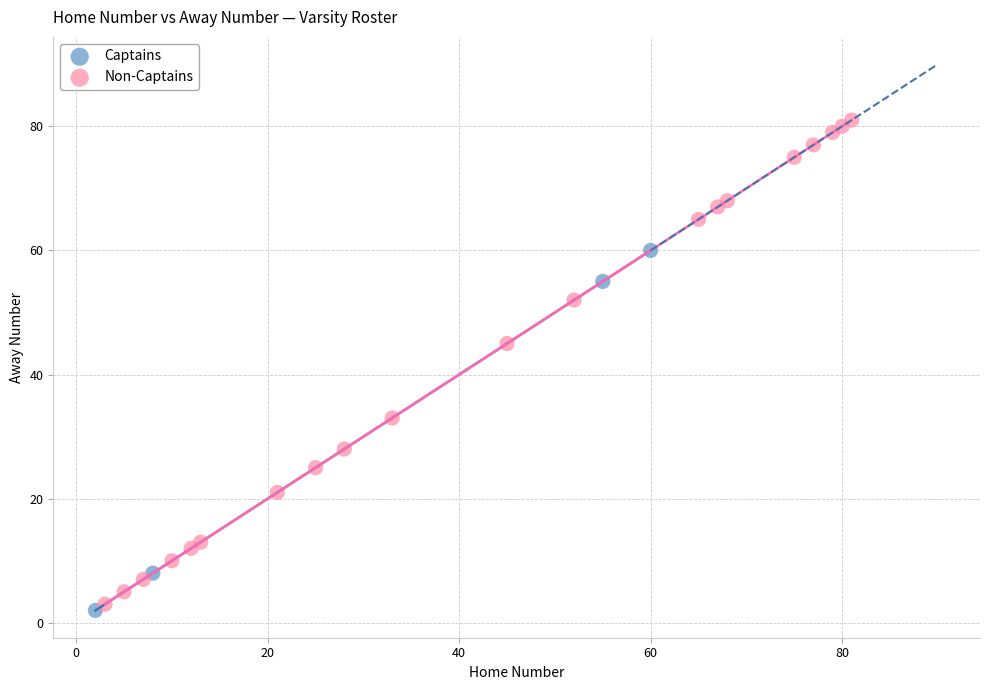

Which series has the widest spread of Y values?

Non-Captains